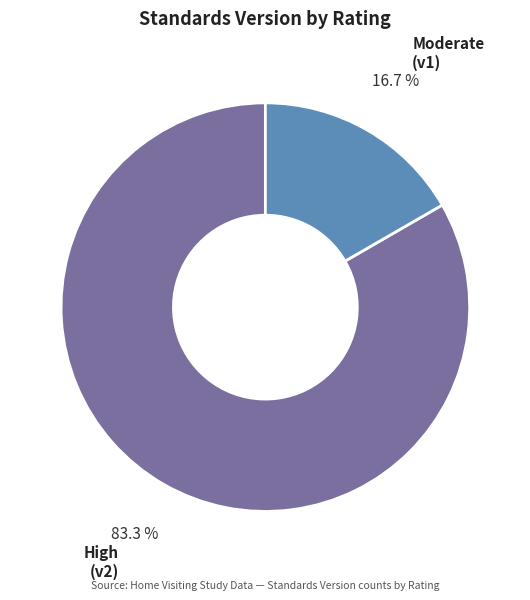

What is the smallest slice in the pie chart?

Moderate (v1)